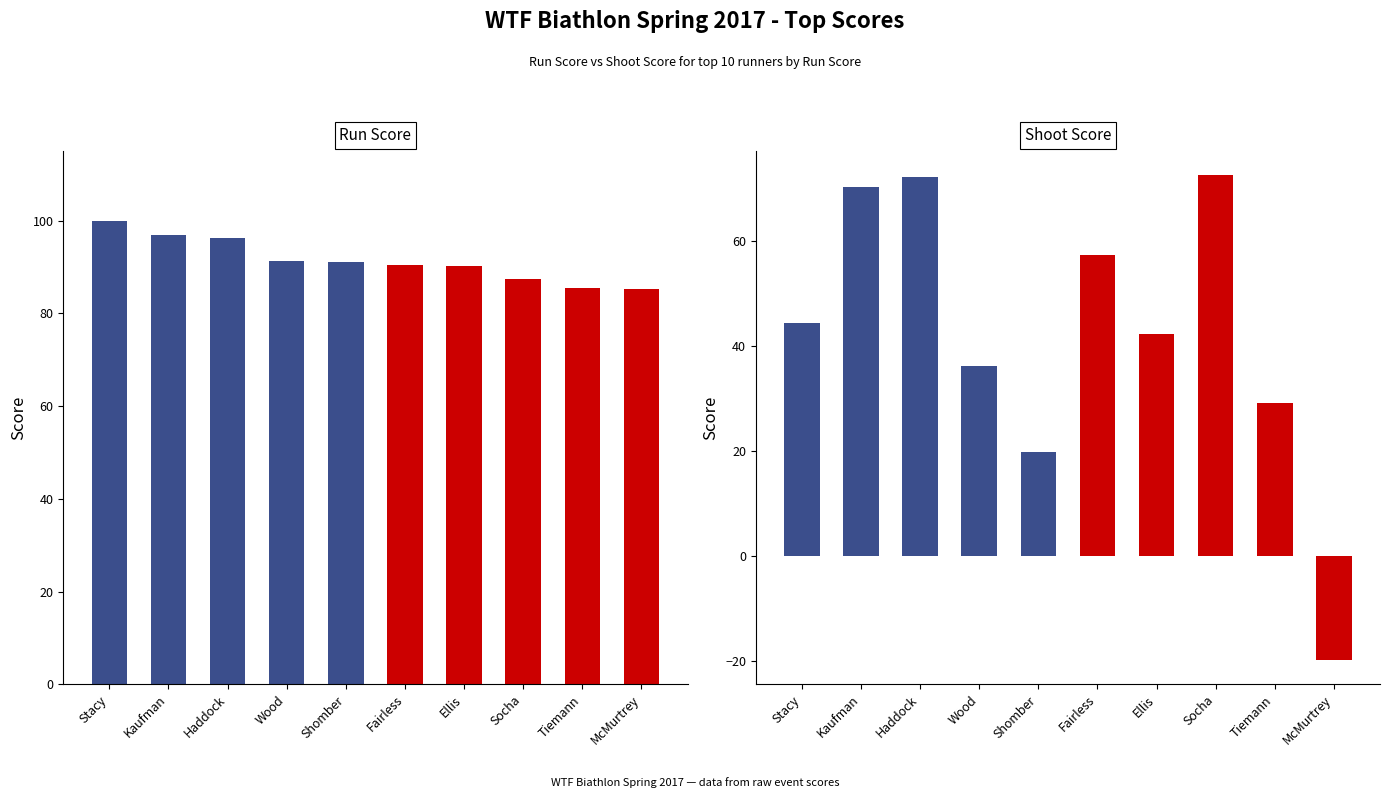

How many bars are there in each group?

2